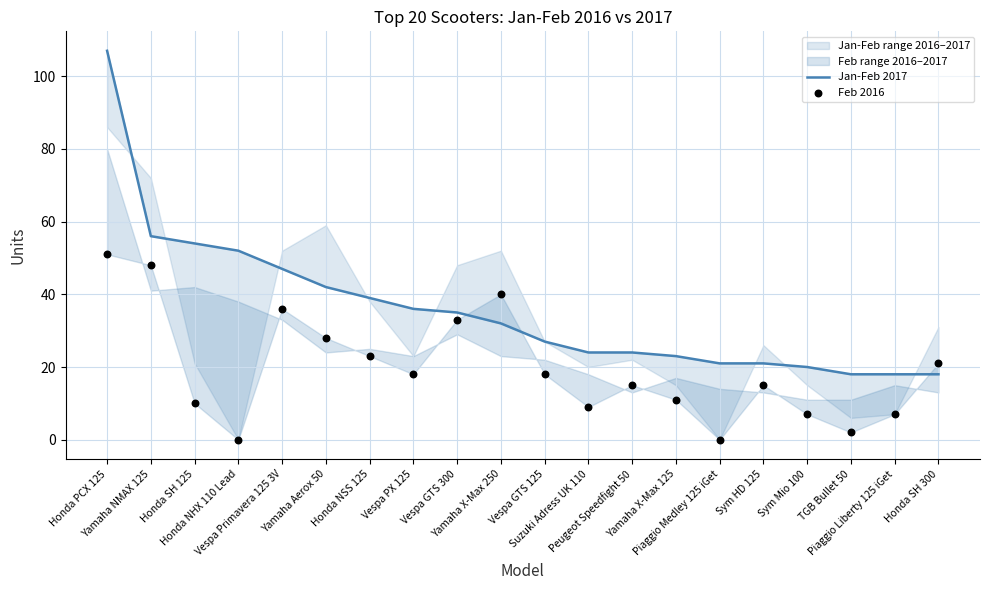

Which series has the largest total across all categories?

Jan-Feb 2017